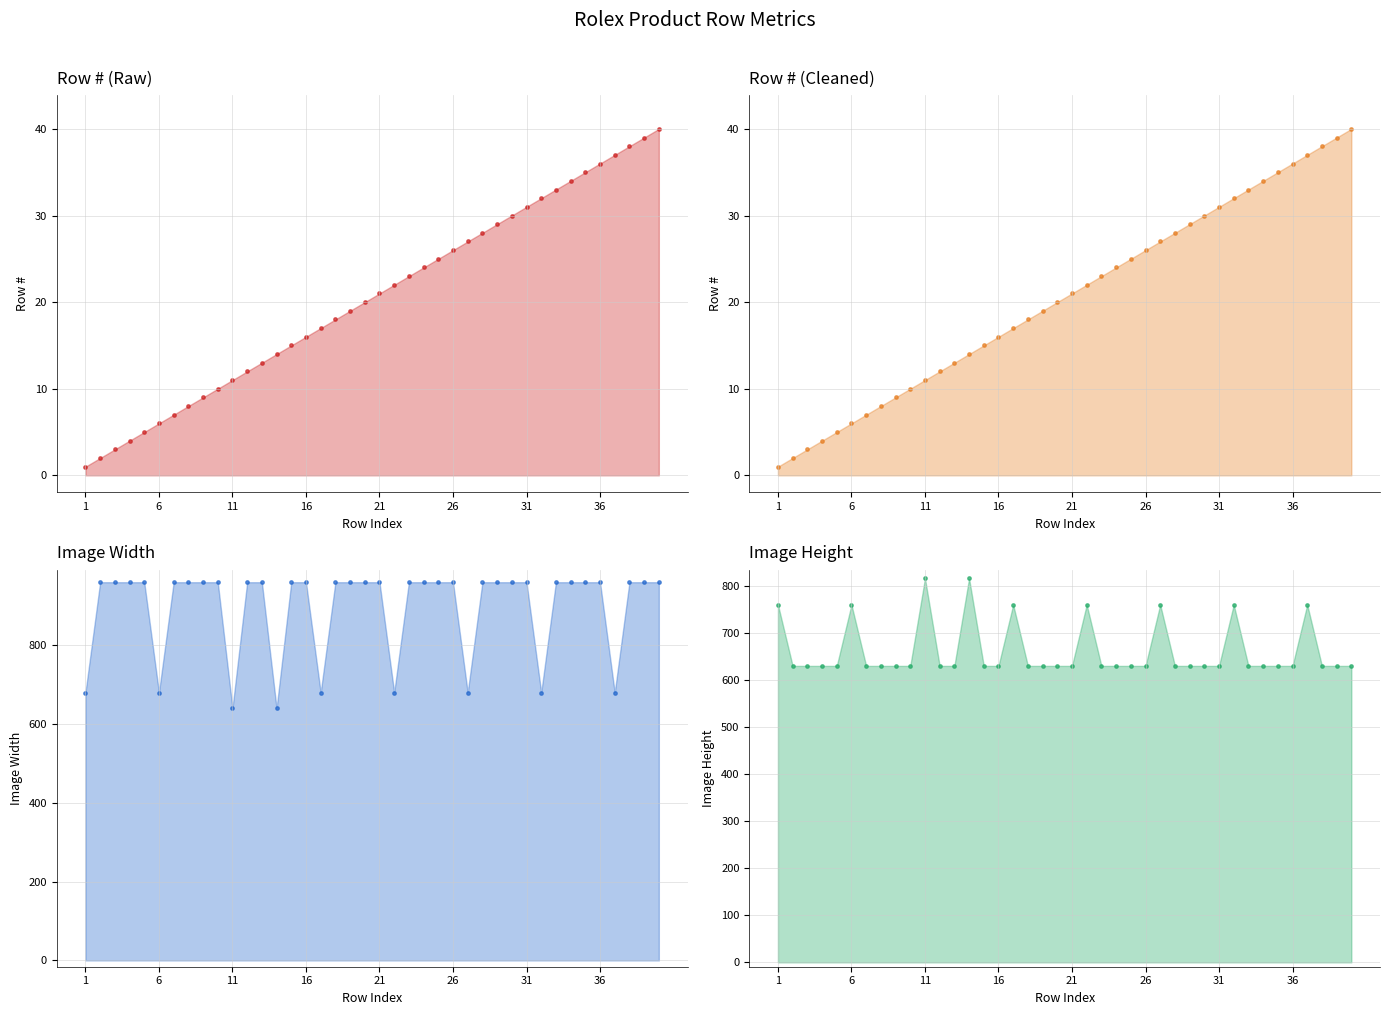

Which series contains the highest Y value?

Image Width